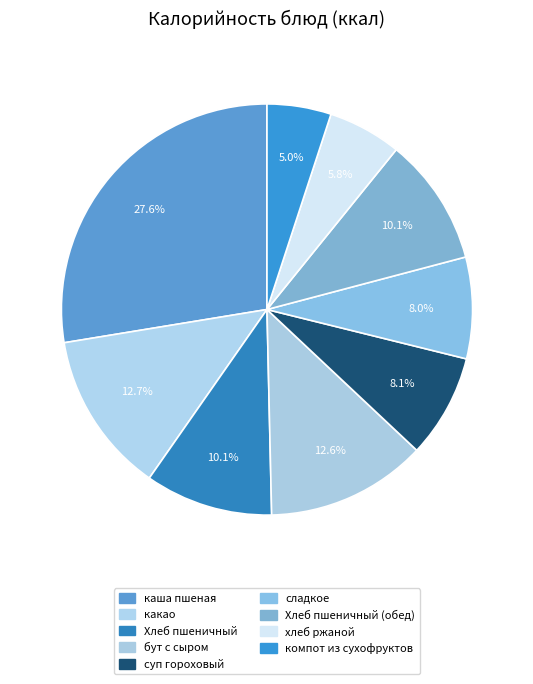

Approximately how many times larger is the value at компот из сухофруктов compared to хлеб ржаной?

0.9